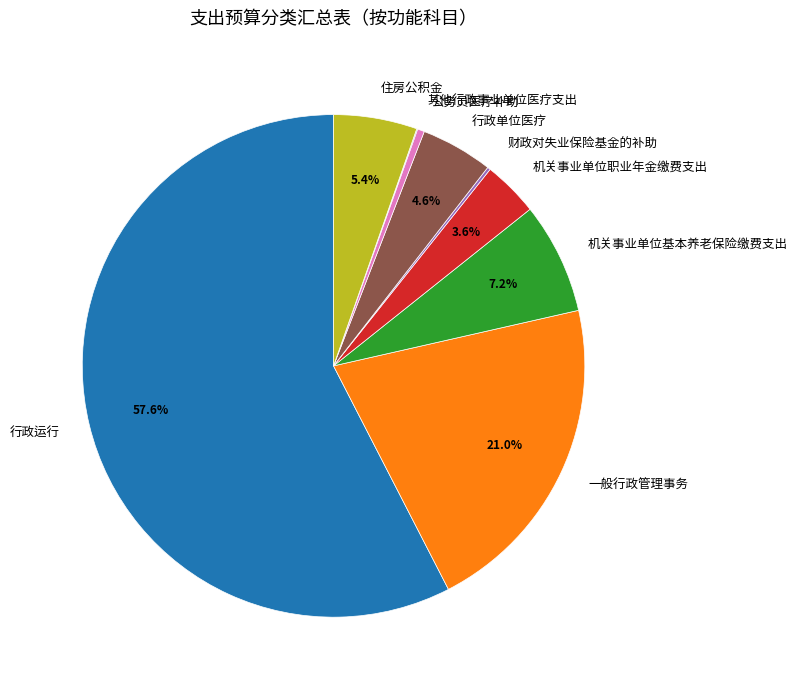

Which has a higher value, 机关事业单位基本养老保险缴费支出 or 公务员医疗补助?

机关事业单位基本养老保险缴费支出